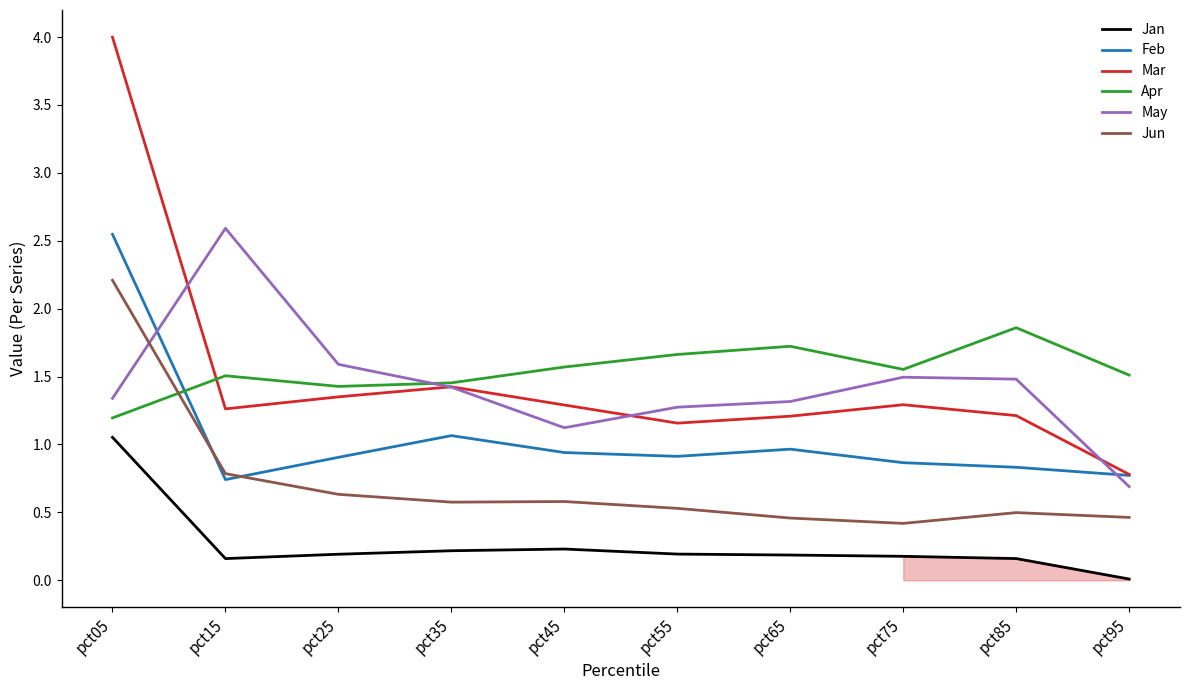

Which series has the largest range (max minus min)?

Mar